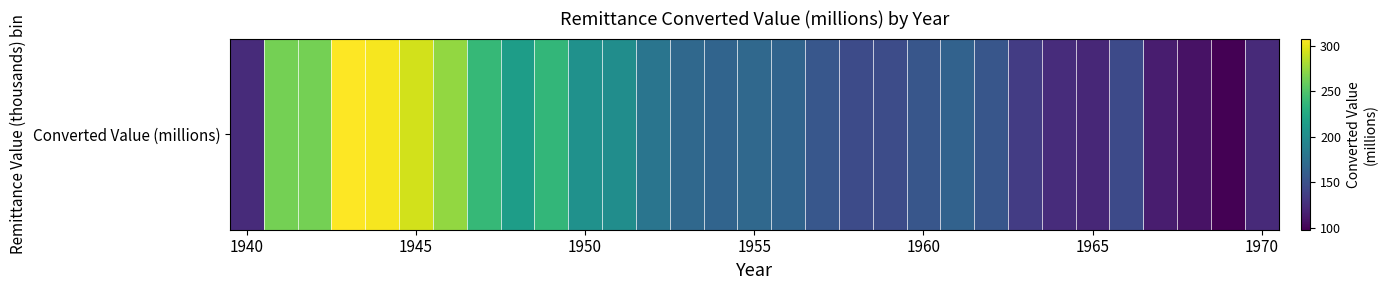

What is the minimum value shown in the chart?

98